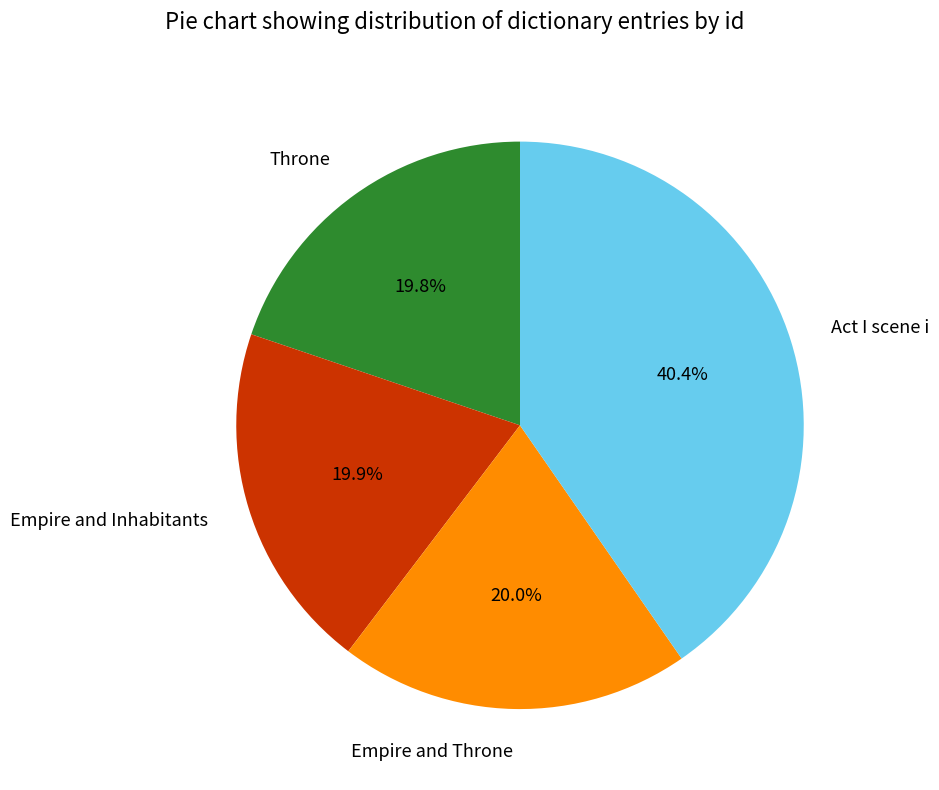

Does Act I scene i account for over 50% of the chart?

No